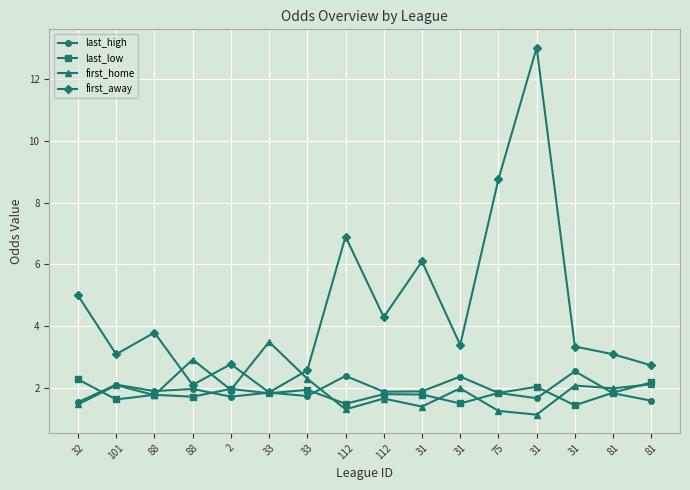

Is the value of first_home at 112 greater than the value of last_high at 31?

No